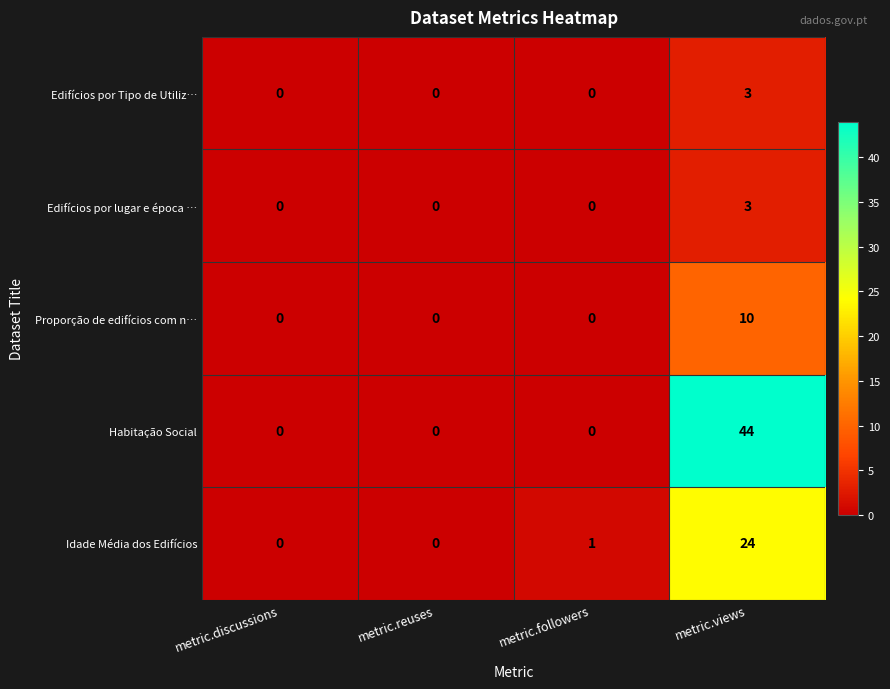

What is the sum of all Habitação Social values?

44